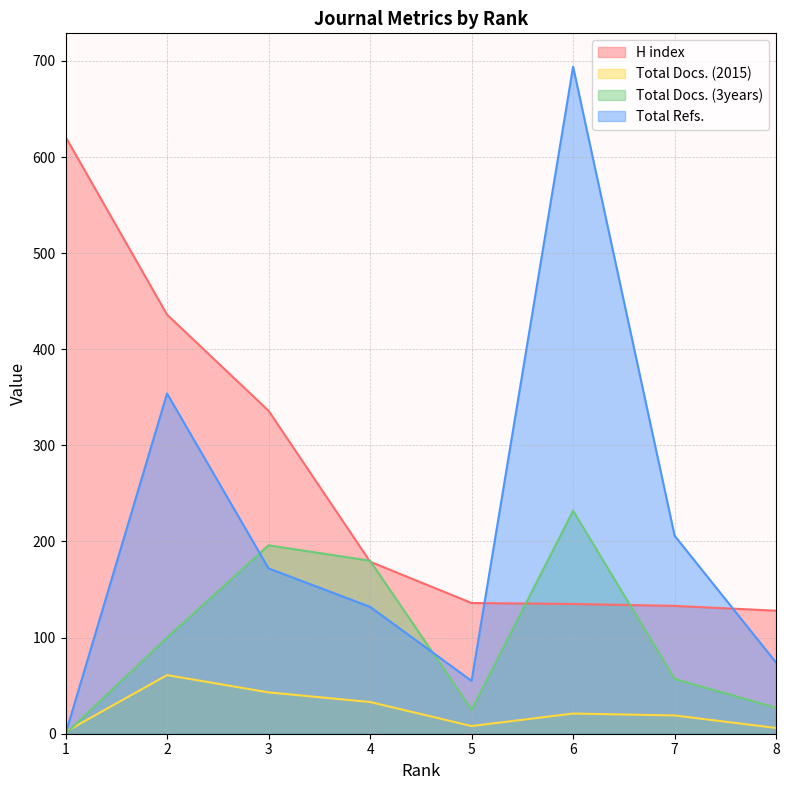

How many distinct data groups are displayed?

4